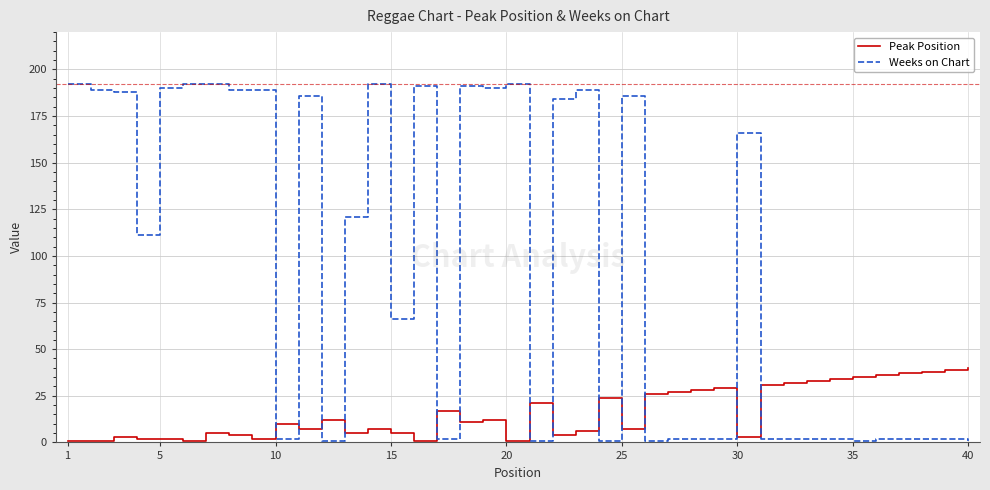

Which series has the largest total across all categories?

Weeks on Chart